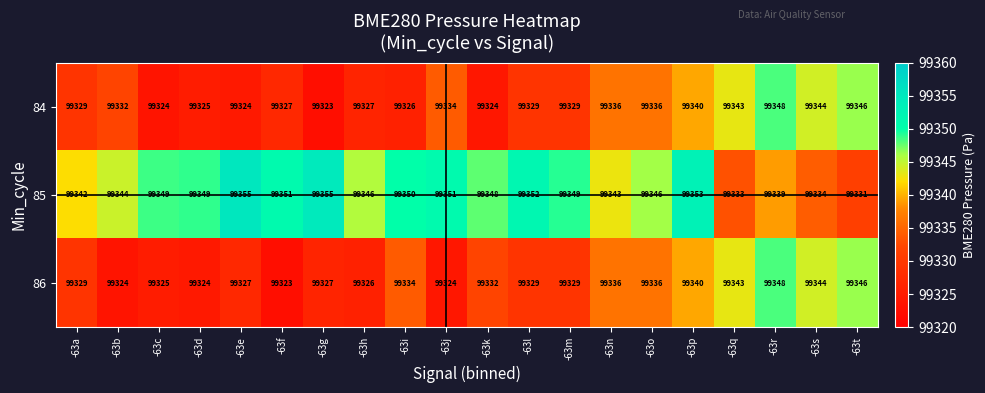

What is the lowest value of the 84 series?

99323